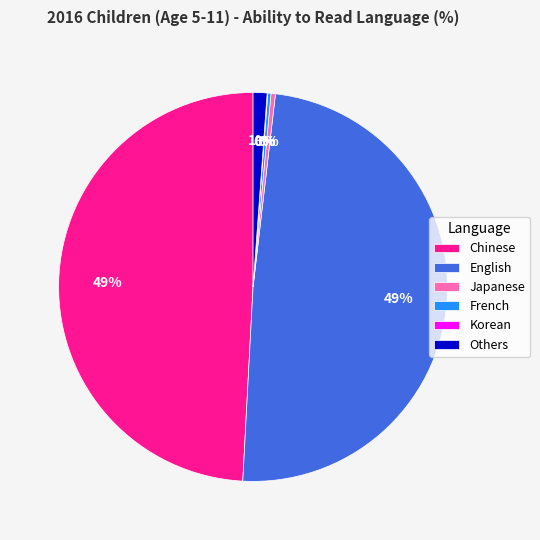

Does Japanese represent more than half of the total?

No